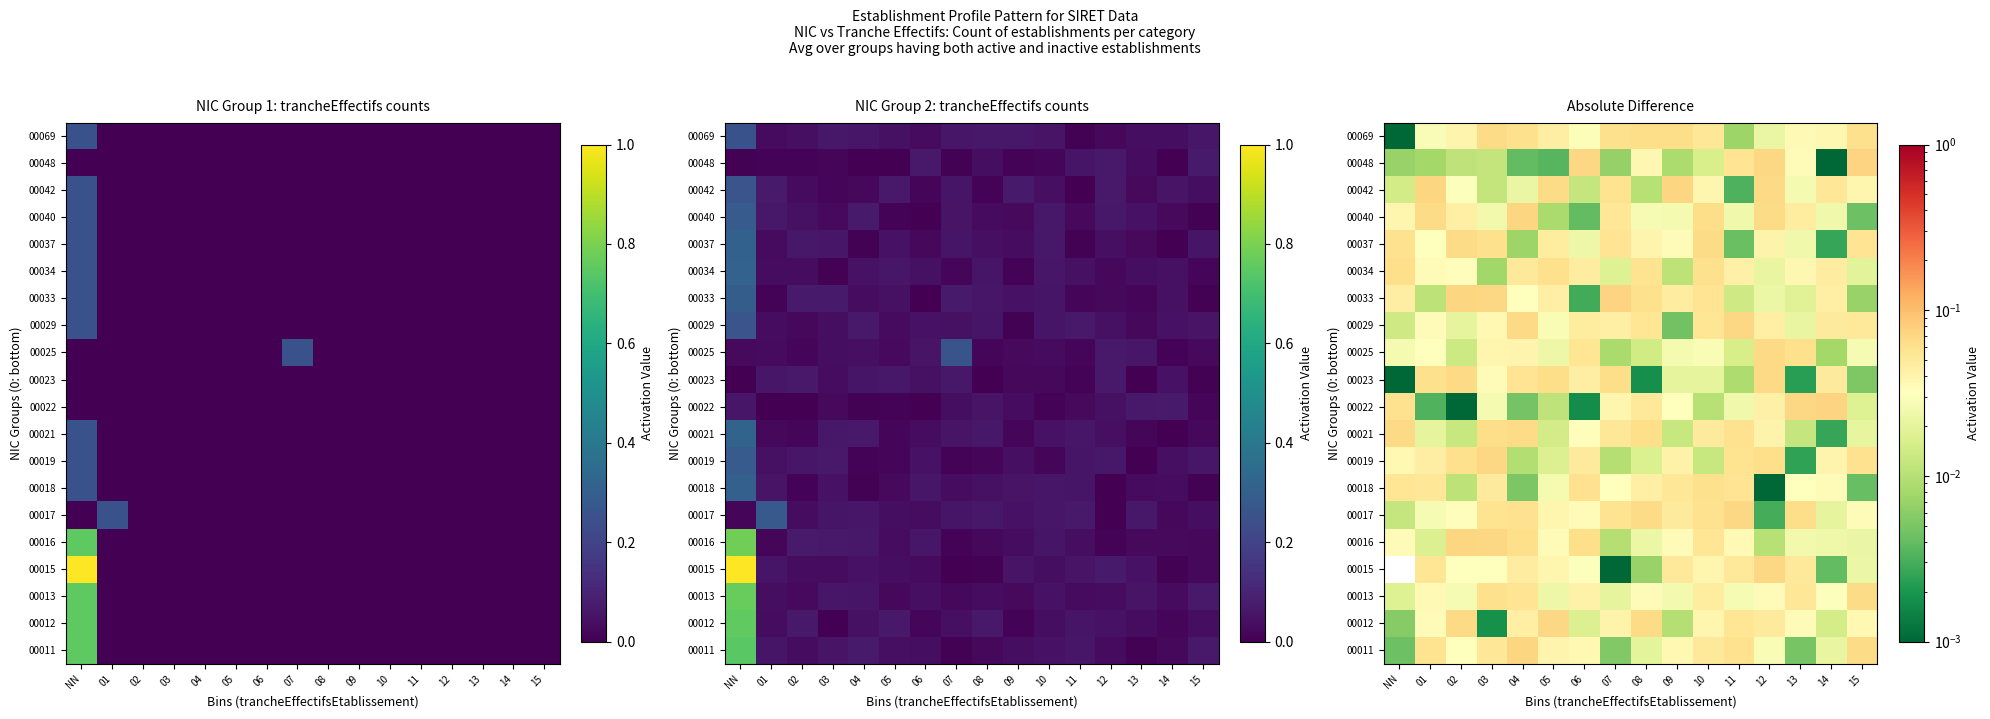

Rank the series at 12 from lowest to highest value.

00018, 00017, 00016, 00034, 00069, 00033, 00011, 00013, 00021, 00037, 00022, 00029, 00012, 00019, 00040, 00023, 00025, 00042, 00048, 00015